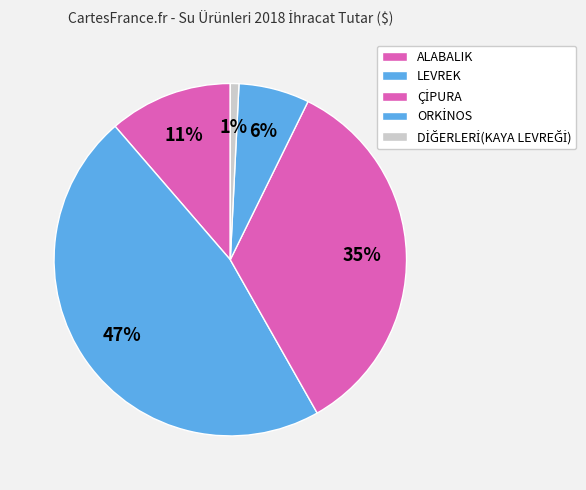

What is the ratio of the value at LEVREK to the value at ÇİPURA?

1.4